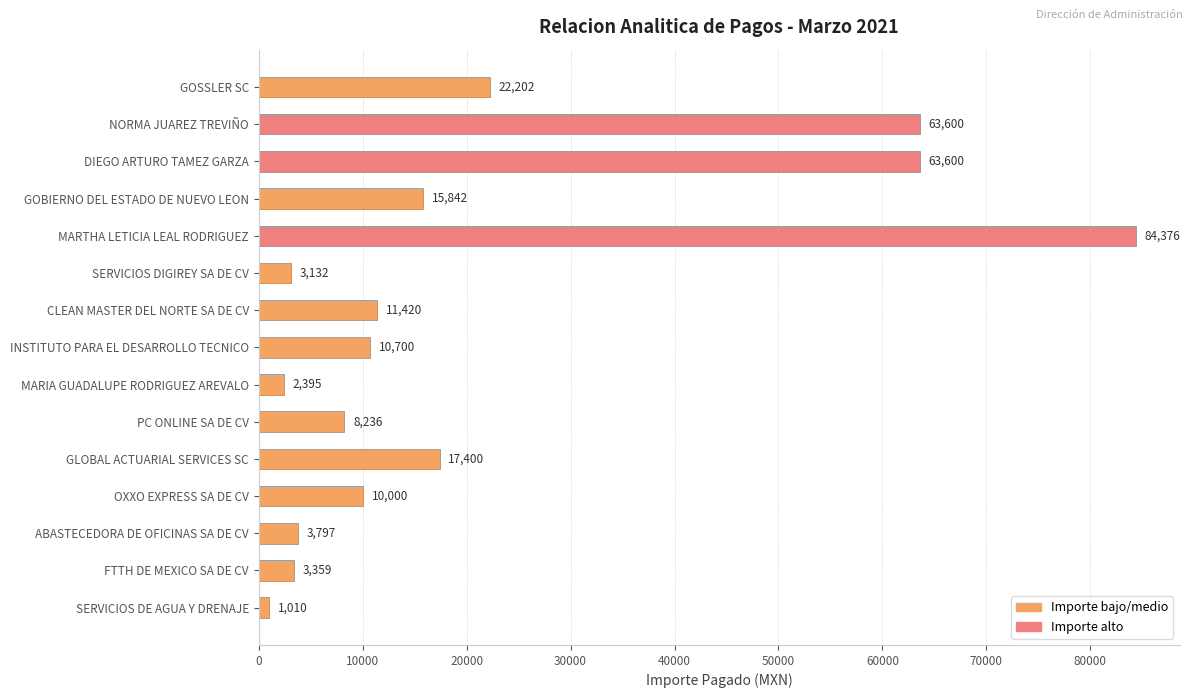

The chart shows a value of 6550.4 at GLOBAL ACTUARIAL SERVICES SC. True or false?

False